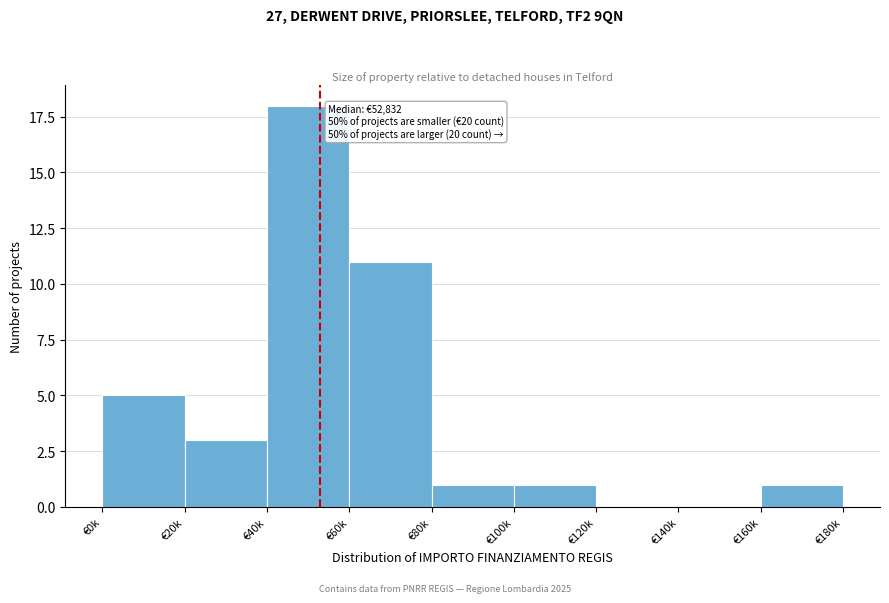

Reading left to right, what are all the values shown in this chart?

€0k=5	€20k=3	€40k=18	€60k=11	€80k=1	€100k=1	€120k=0	€140k=0	€160k=1